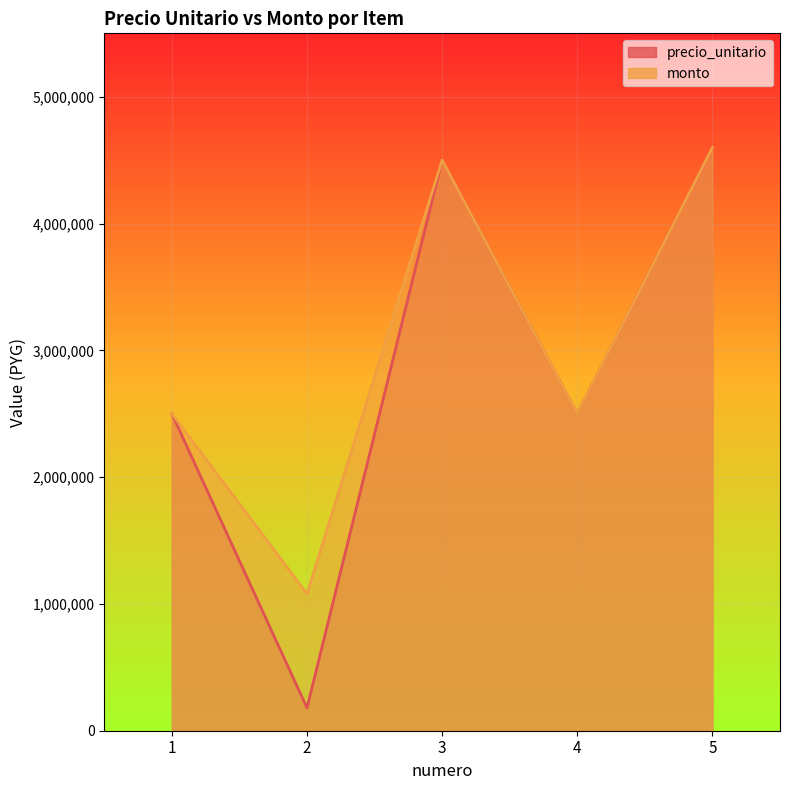

What is the total value across all series at 1?

5000000